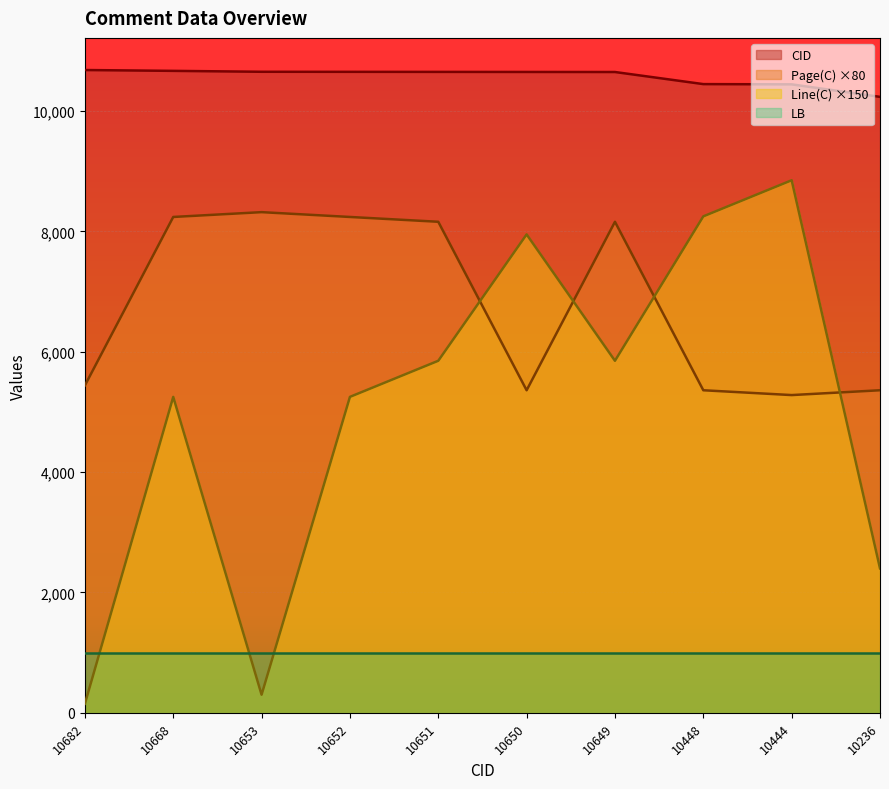

Reading left to right, extract all data points from this chart.

CID: 10682	10668	10653	10652	10651	10650	10649	10448	10444	10236
Line(C): 150	5250	300	5250	5850	7950	5850	8250	8850	2400
Page(C): 5440	8240	8320	8240	8160	5360	8160	5360	5280	5360